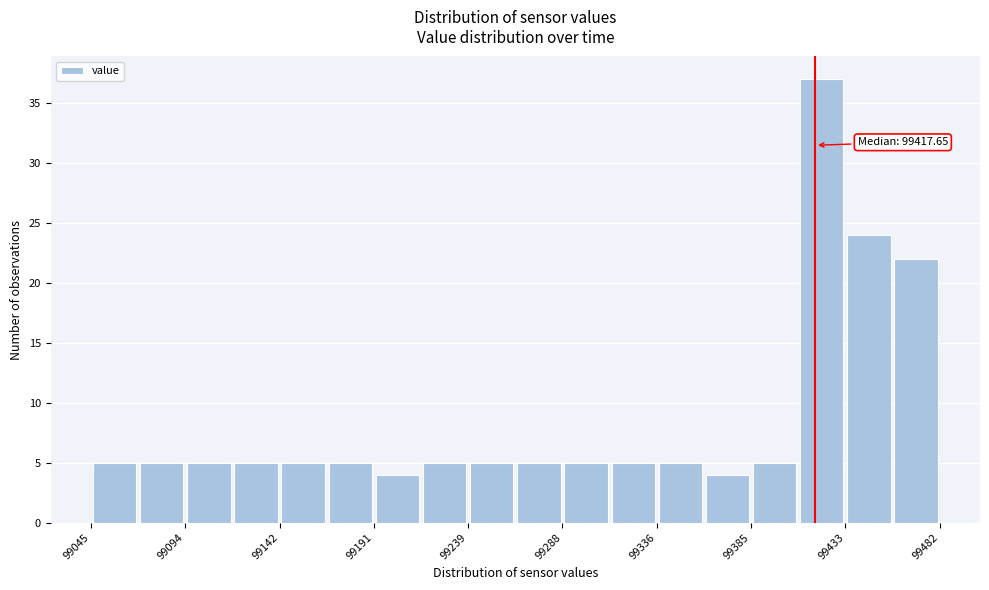

Over which range of the x-axis is the bar tallest?

99410 to 99435